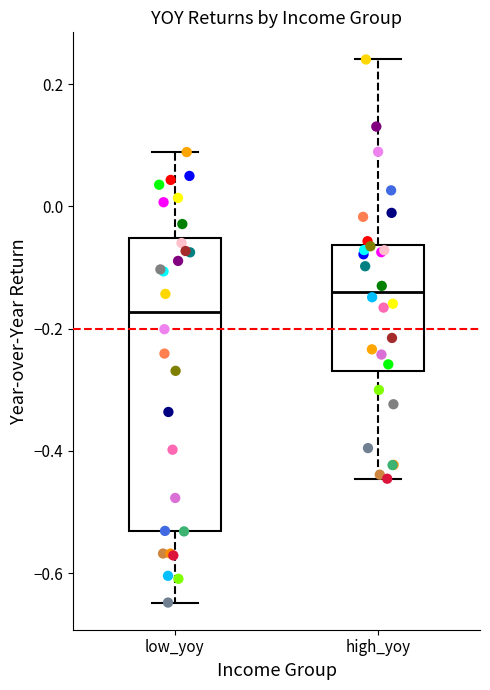

Which box's median line is the highest?

high_yoy